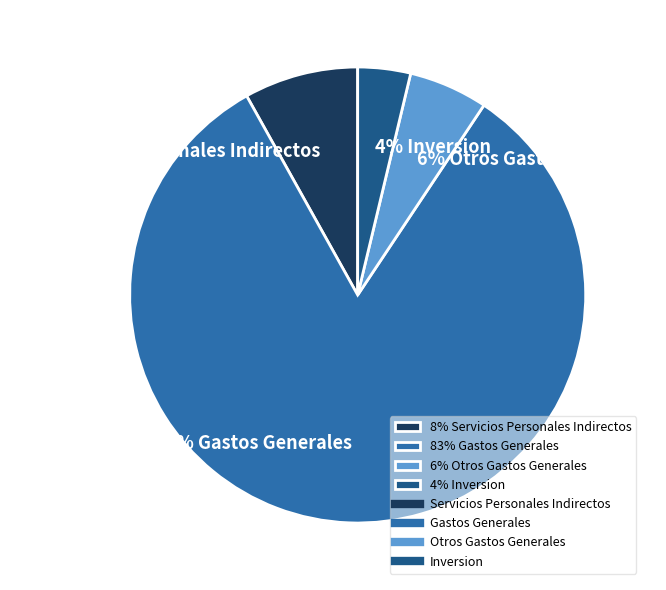

Which slice represents more than half of the pie?

83% Gastos Generales